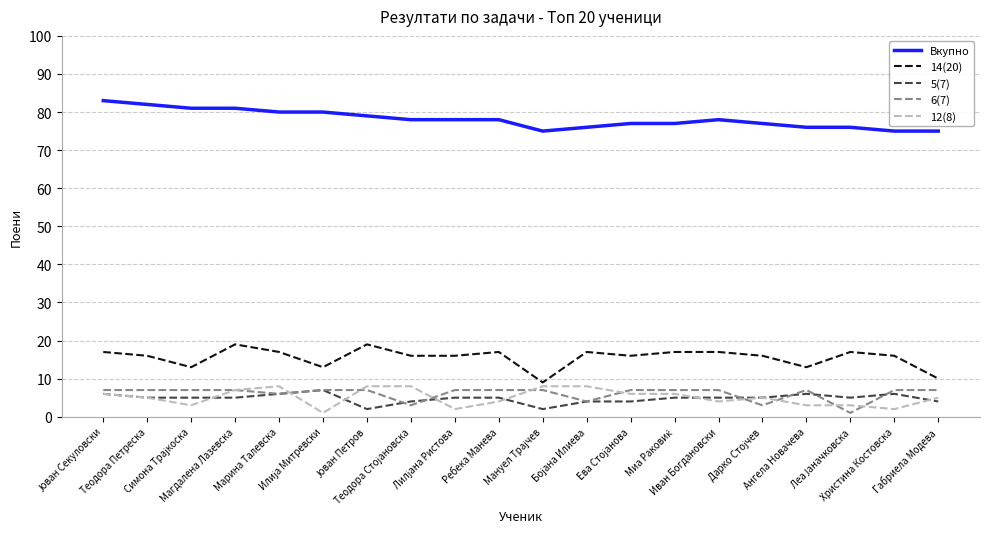

Which series has the largest total across all categories?

Вкупно